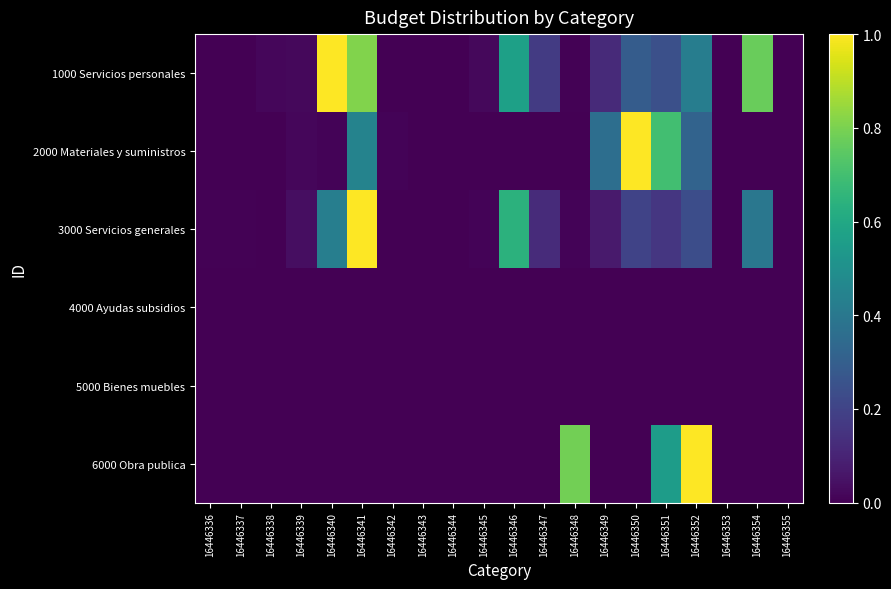

Which has a higher value, 16446339 or 16446338?

16446339